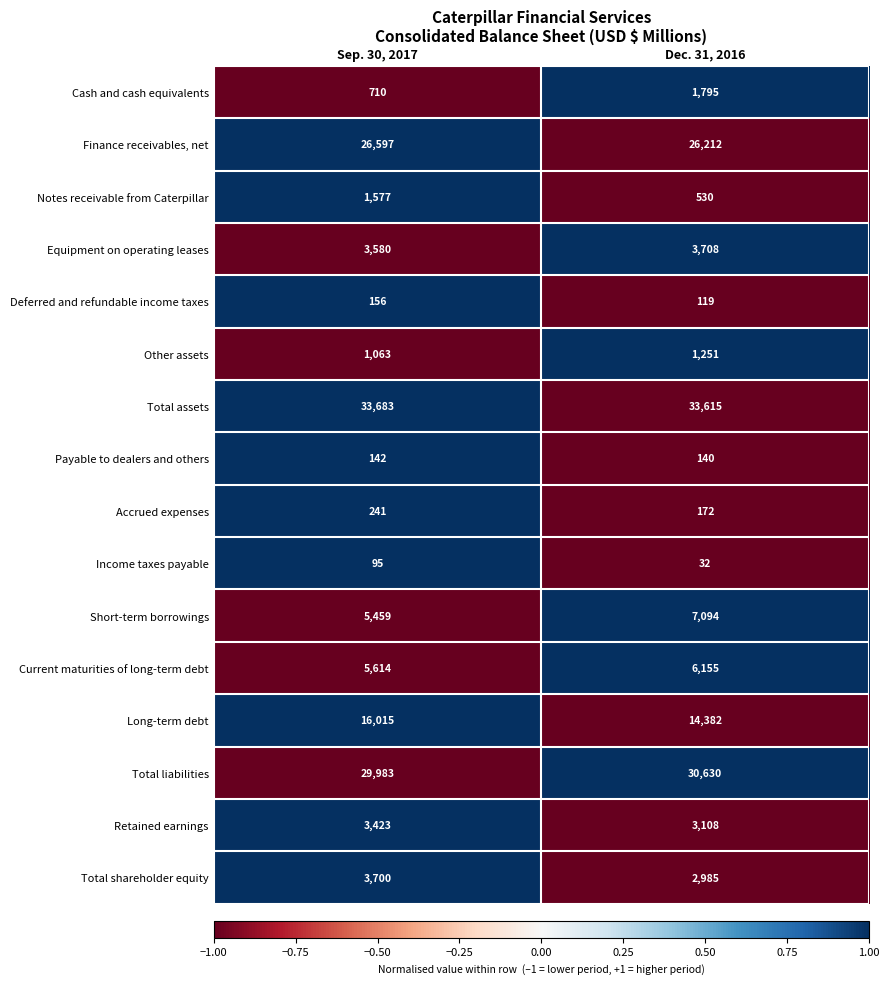

Rank the series by their maximum value, from lowest to highest.

Income taxes payable, Payable to dealers and others, Deferred and refundable income taxes, Accrued expenses, Other assets, Notes receivable from Caterpillar, Cash and cash equivalents, Retained earnings, Total shareholder equity, Equipment on operating leases, Current maturities of long-term debt, Short-term borrowings, Long-term debt, Finance receivables, net, Total liabilities, Total assets